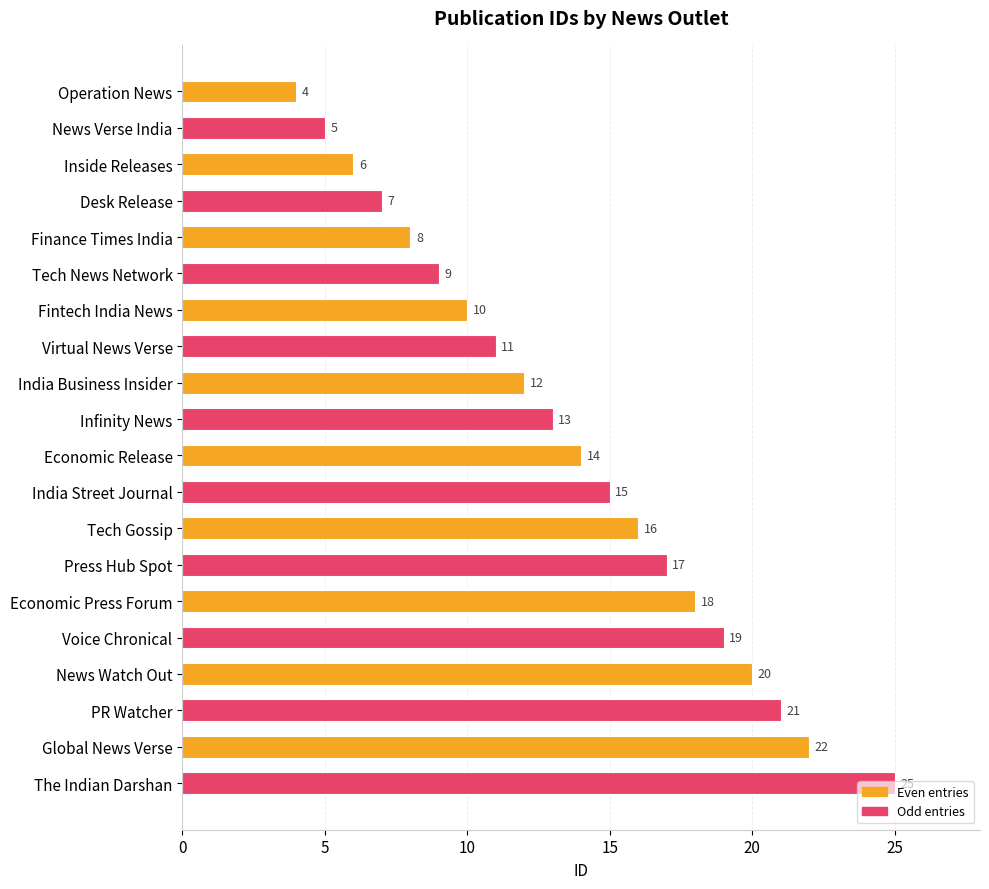

How many distinct data groups are displayed?

1